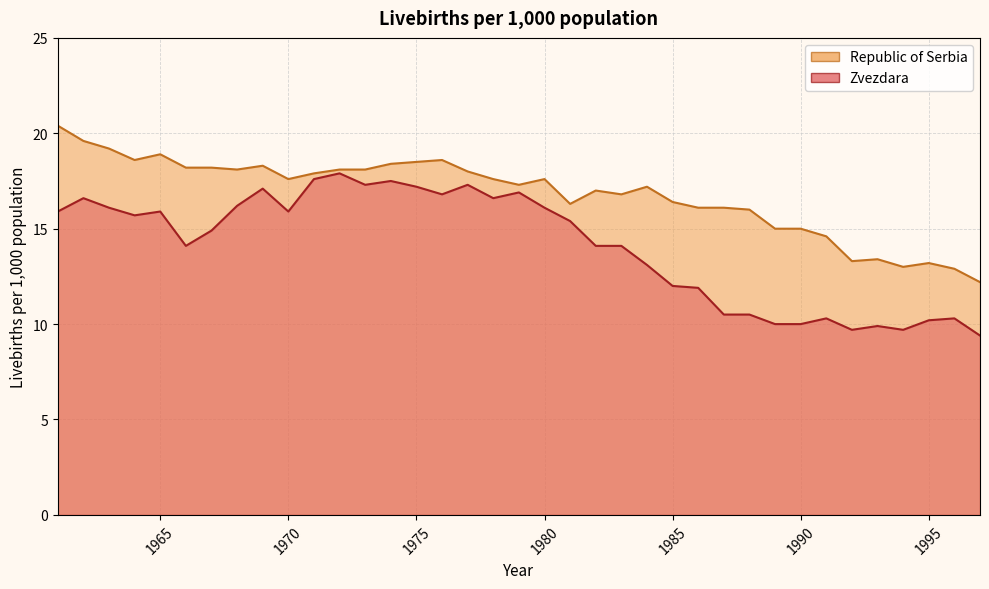

Reading right to left, extract all data points from this chart.

Zvezdara: 1997=9.4	1996=10.3	1995=10.2	1994=9.7	1993=9.9	1992=9.7	1991=10.3	1990=10.0	1989=10.0	1988=10.5	1987=10.5	1986=11.9	1985=12.0	1984=13.1	1983=14.1	1982=14.1	1981=15.4	1980=16.1	1979=16.9	1978=16.6	1977=17.3	1976=16.8	1975=17.2	1974=17.5	1973=17.3	1972=17.9	1971=17.6	1970=15.9	1969=17.1	1968=16.2	1967=14.9	1966=14.1	1965=15.9	1964=15.7	1963=16.1	1962=16.6	1961=15.9
Republic of Serbia: 1997=12.2	1996=12.9	1995=13.2	1994=13.0	1993=13.4	1992=13.3	1991=14.6	1990=15.0	1989=15.0	1988=16.0	1987=16.1	1986=16.1	1985=16.4	1984=17.2	1983=16.8	1982=17.0	1981=16.3	1980=17.6	1979=17.3	1978=17.6	1977=18.0	1976=18.6	1975=18.5	1974=18.4	1973=18.1	1972=18.1	1971=17.9	1970=17.6	1969=18.3	1968=18.1	1967=18.2	1966=18.2	1965=18.9	1964=18.6	1963=19.2	1962=19.6	1961=20.4